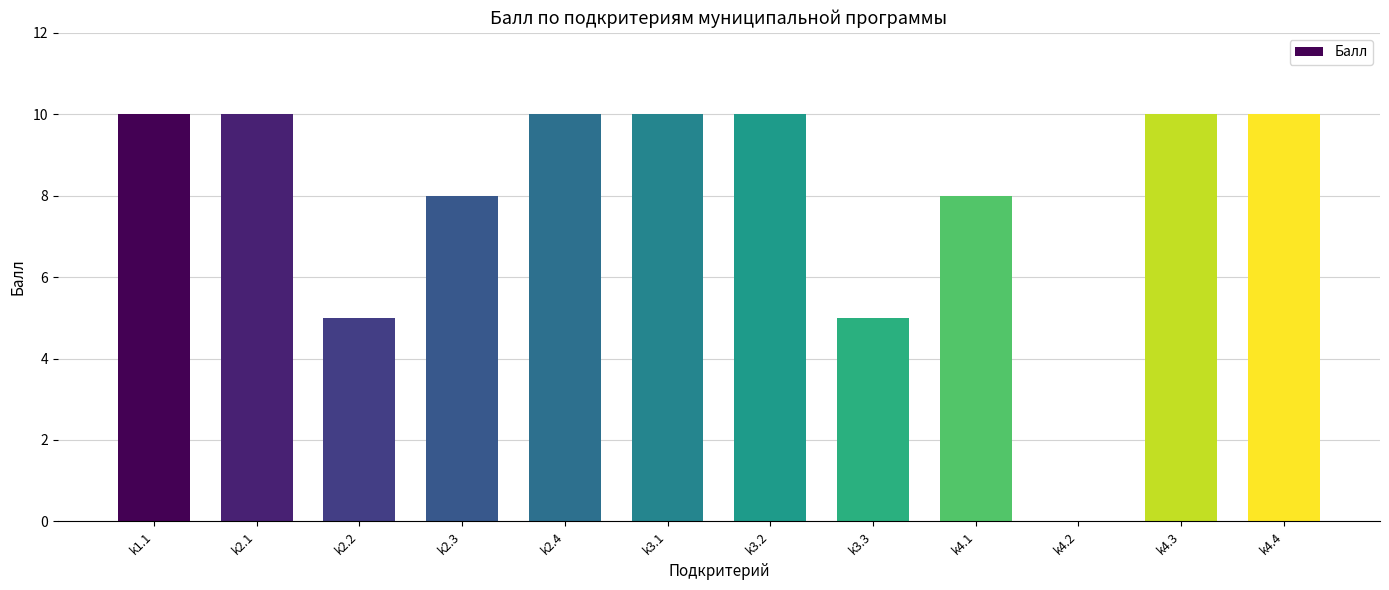

Between k3.2 and k3.3, which is larger?

k3.2